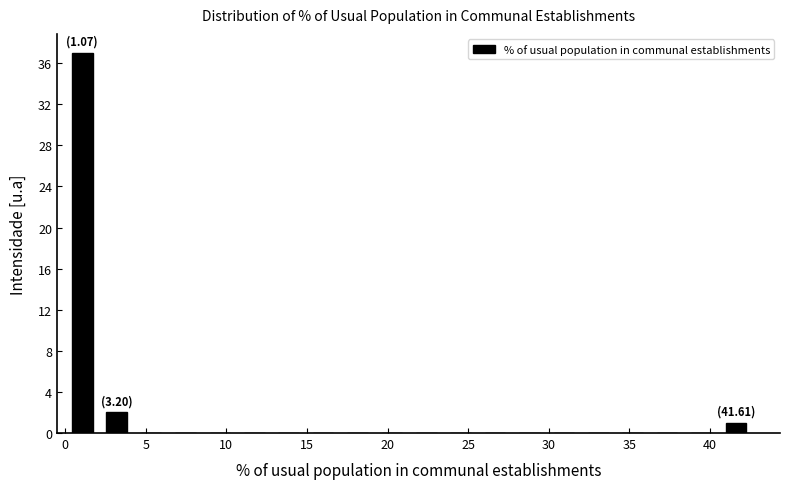

Over which range of the x-axis is the bar tallest?

0.0 to 2.0